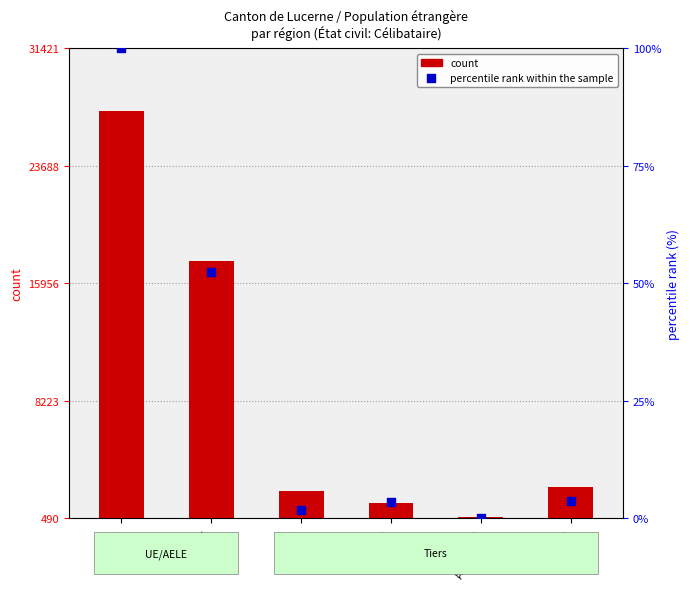

Is the value of percentile rank within the sample at Amérique greater than the value of count at Afrique?

No